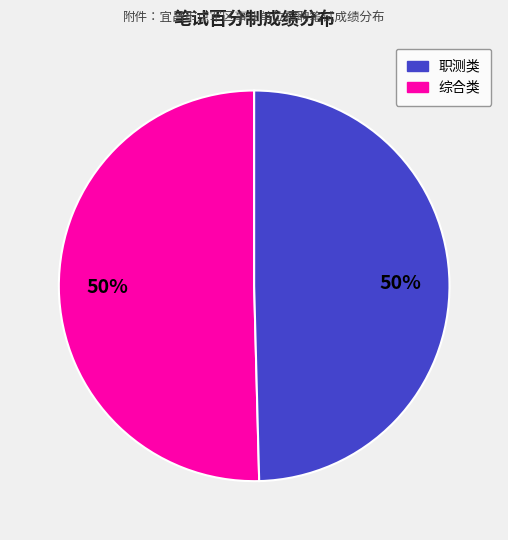

To the nearest percent, what is the average slice percentage?

50%